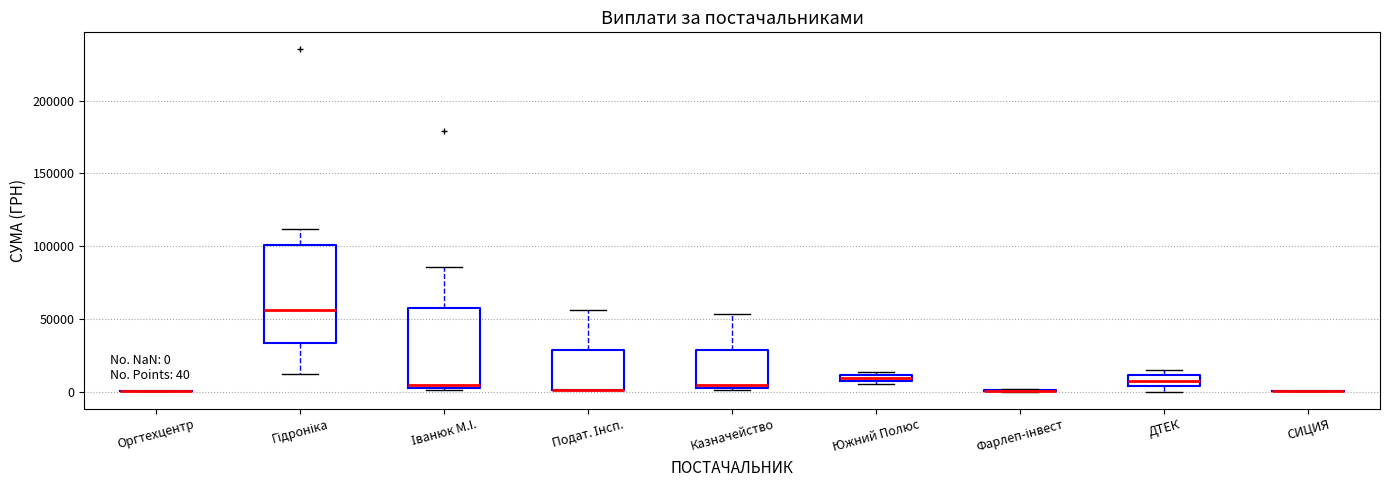

Which box is the tallest, from its lower edge to its upper edge?

Гідроніка